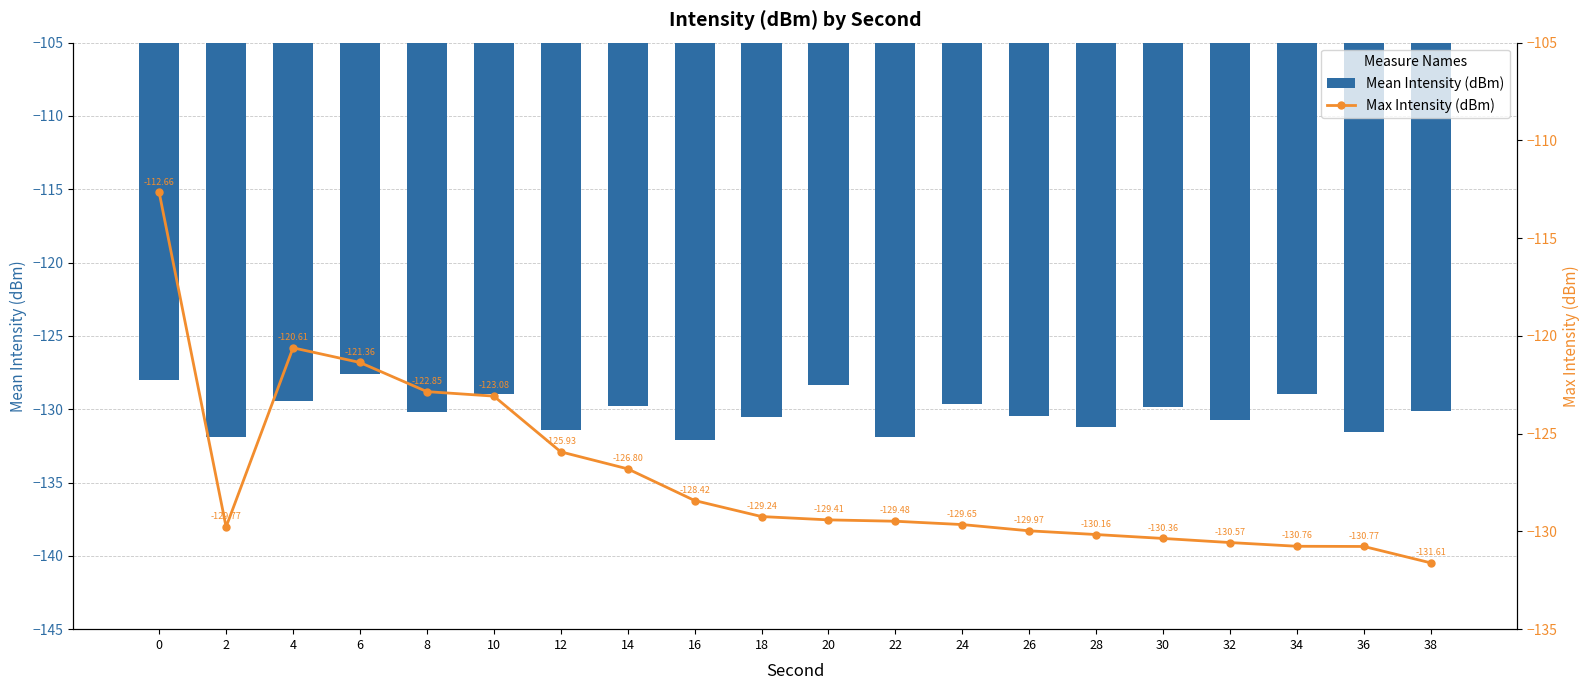

What are all the series names shown in the legend?

Mean Intensity (dBm), Max Intensity (dBm)